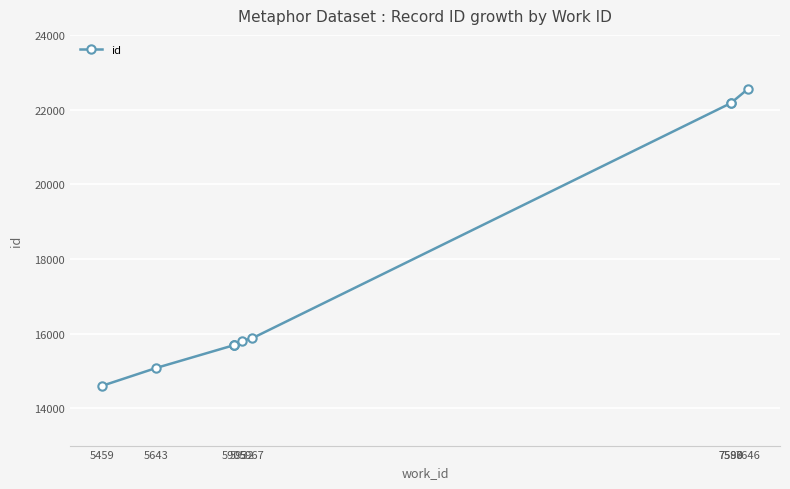

What is the approximate value at 5905?

15688